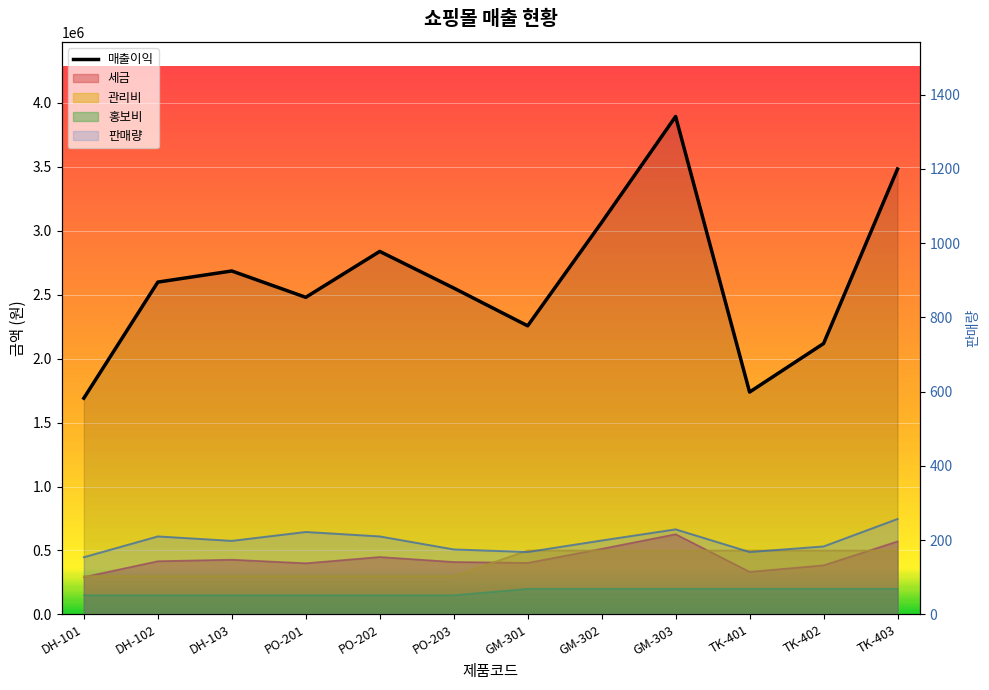

Which has a higher value, TK-402 or GM-301?

GM-301